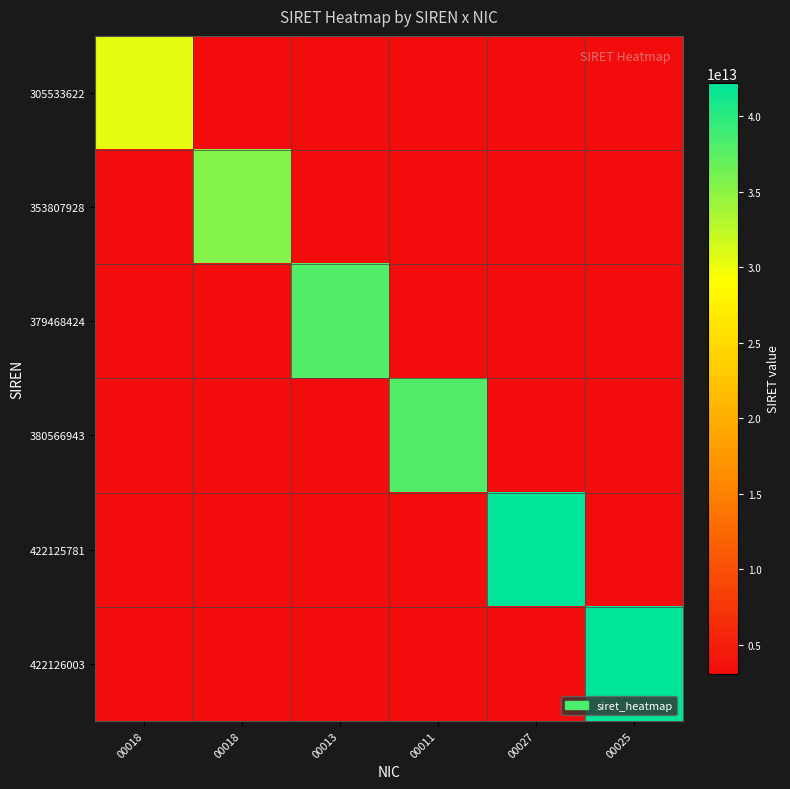

At how many categories does at least one series exceed 14876685715805?

6